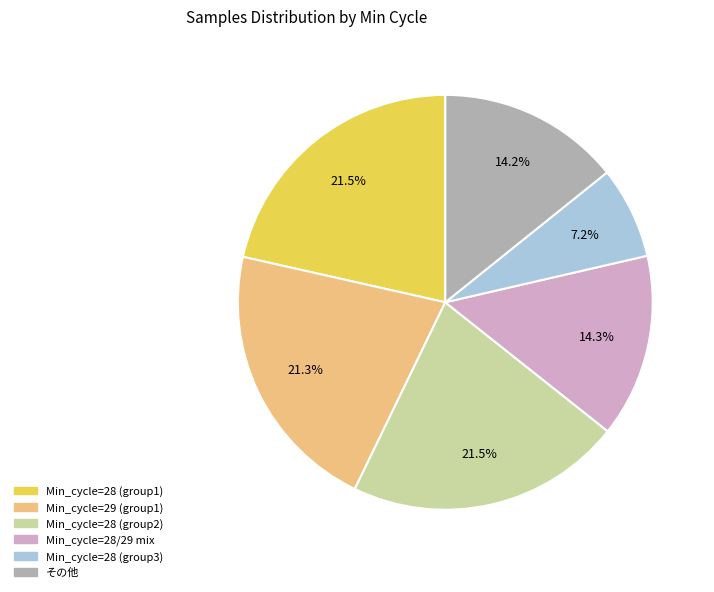

To the nearest percent, what is the average slice percentage?

17%